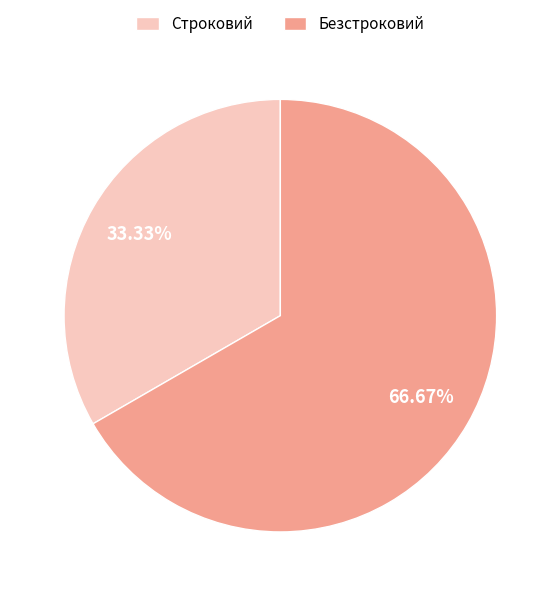

To the nearest percent, what is the difference between the Безстроковий and Строковий slice percentages?

33%